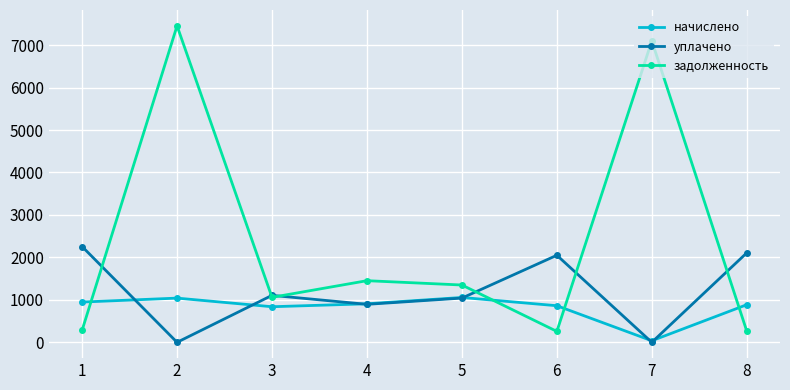

How many values in the уплачено series exceed 1105?

4